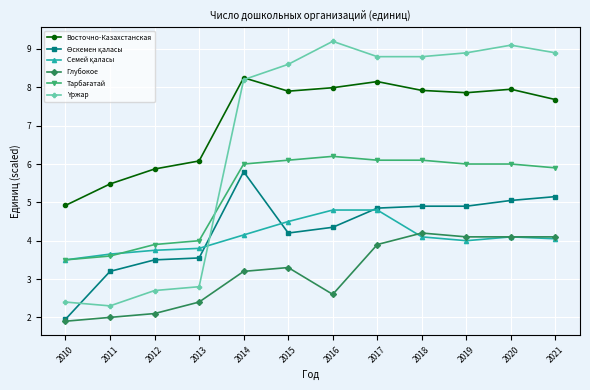

What is the minimum value shown in the chart?

1.9